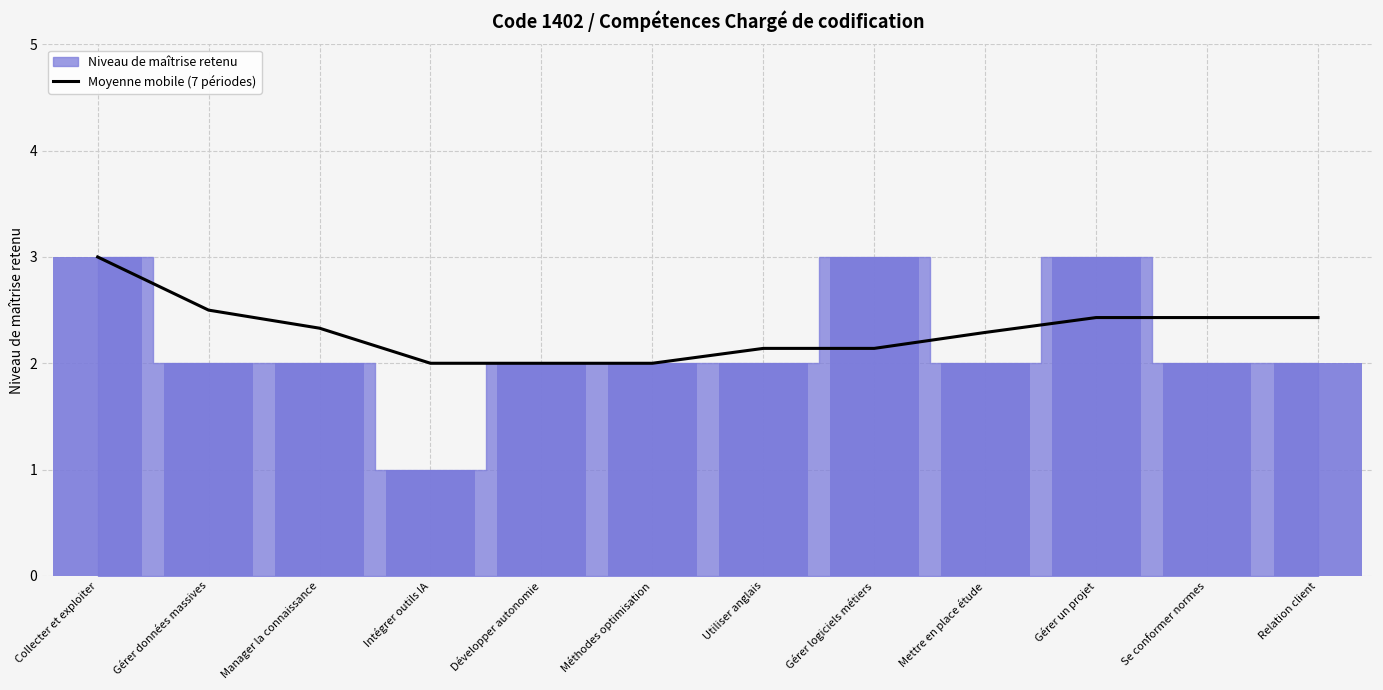

Is it true that the value at Utiliser anglais is 2.1?

True